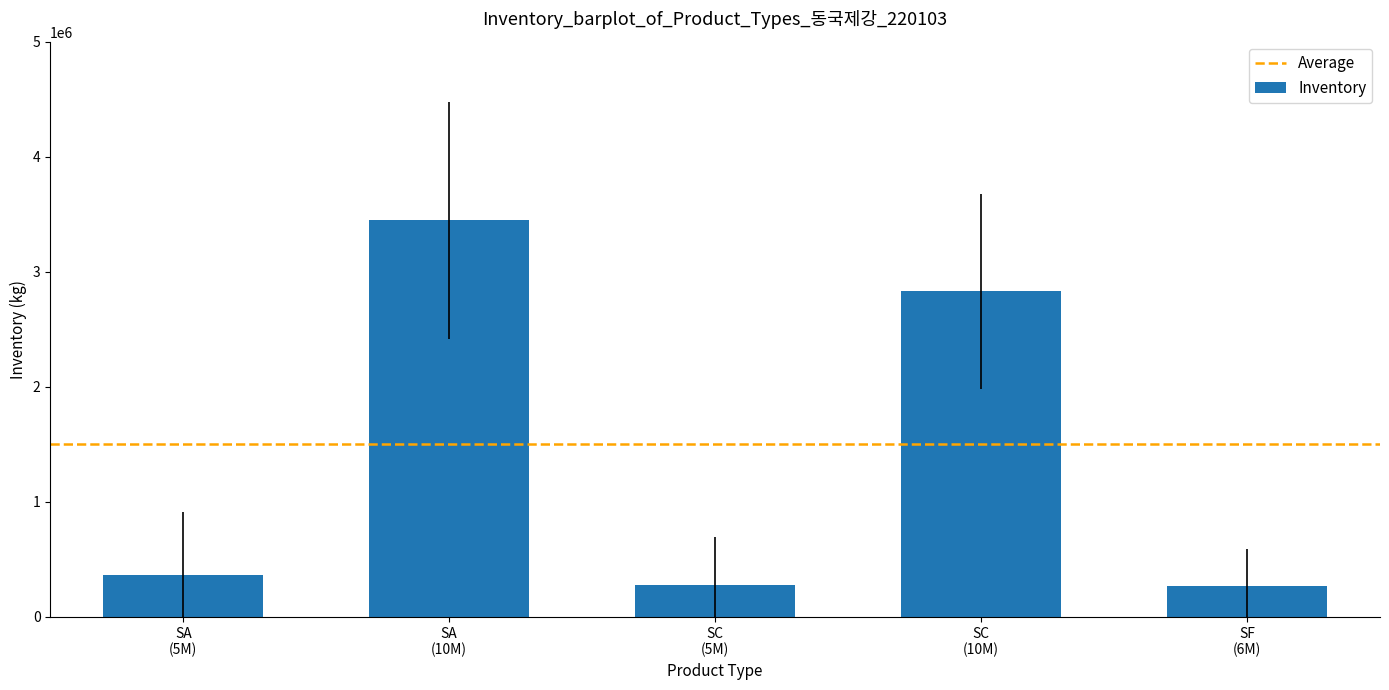

What is the label of the 5th bar from the left?

SF
(6M)